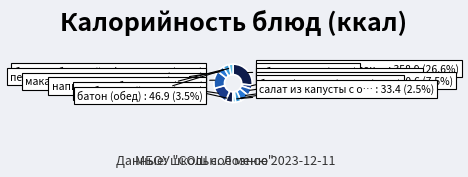

Does any single category account for the majority?

No